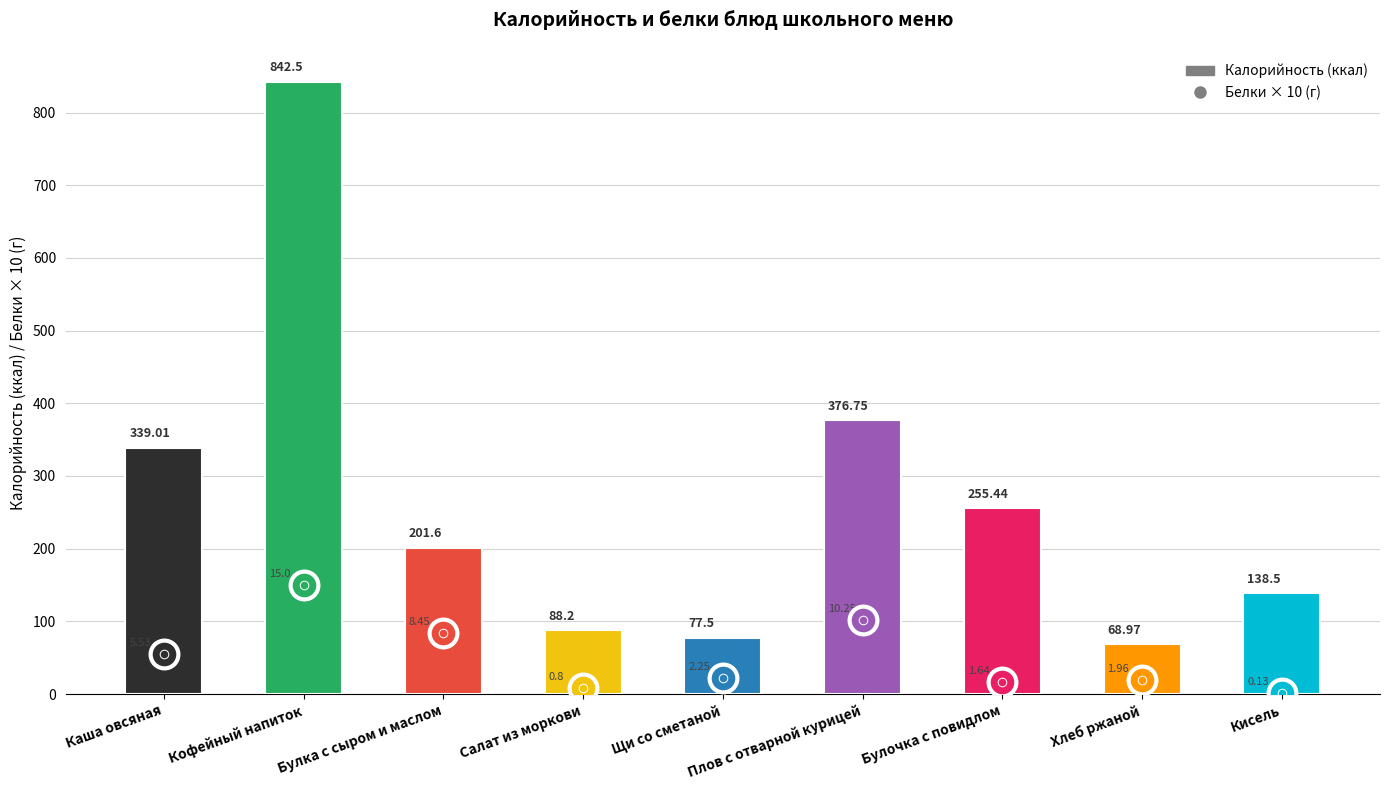

Which series reaches the minimum Y coordinate?

Белки